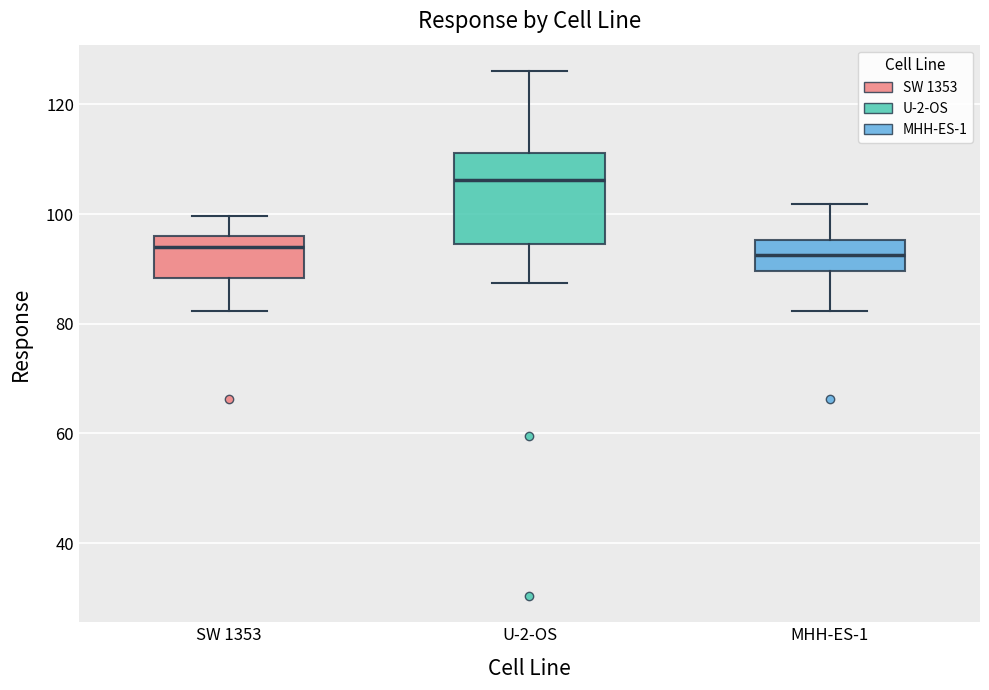

Which box's median line is the highest?

U-2-OS